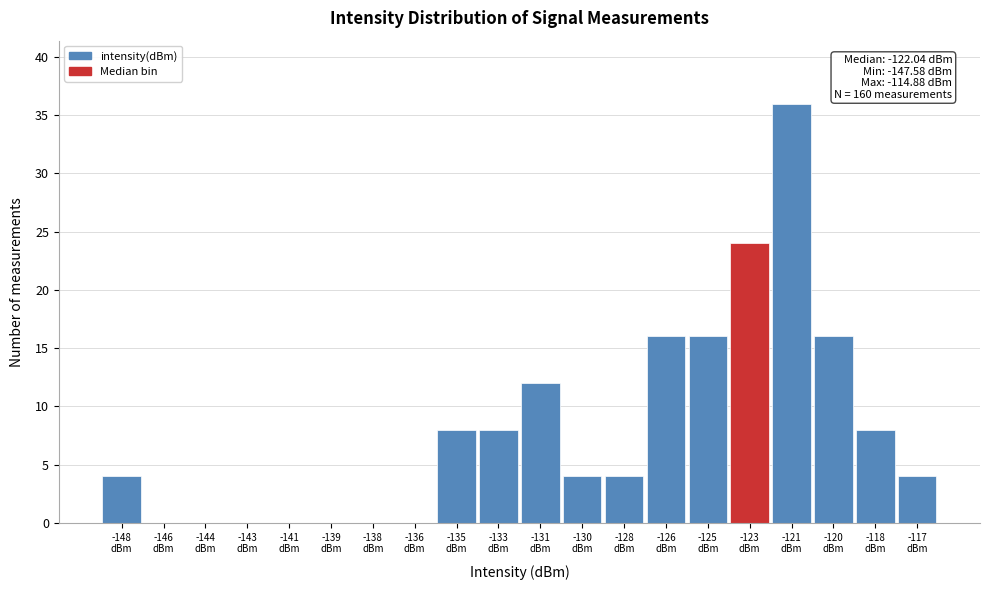

What is the maximum value shown in the chart?

36